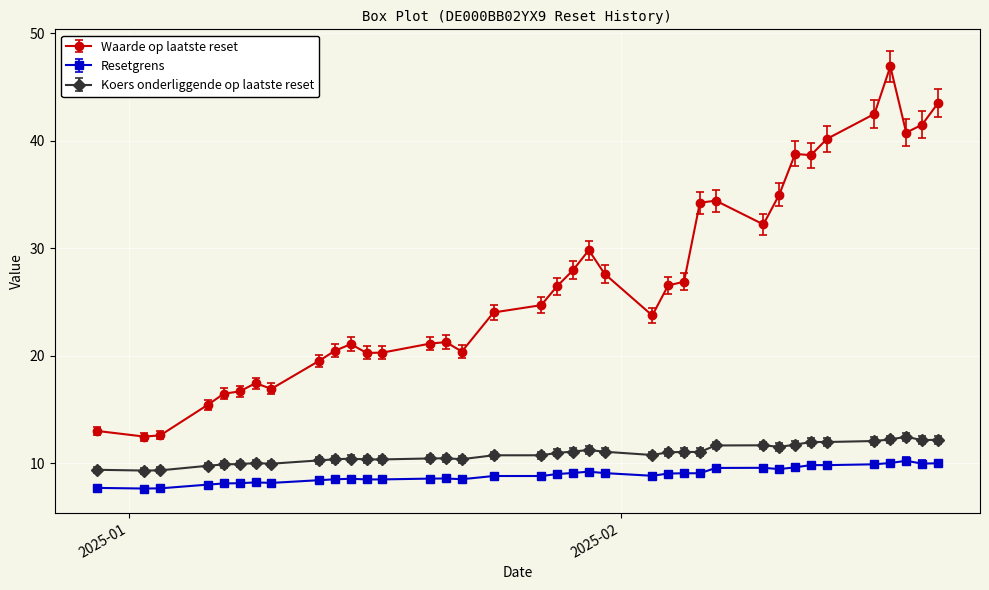

What is the sum of all Waarde op laatste reset values?

991.7